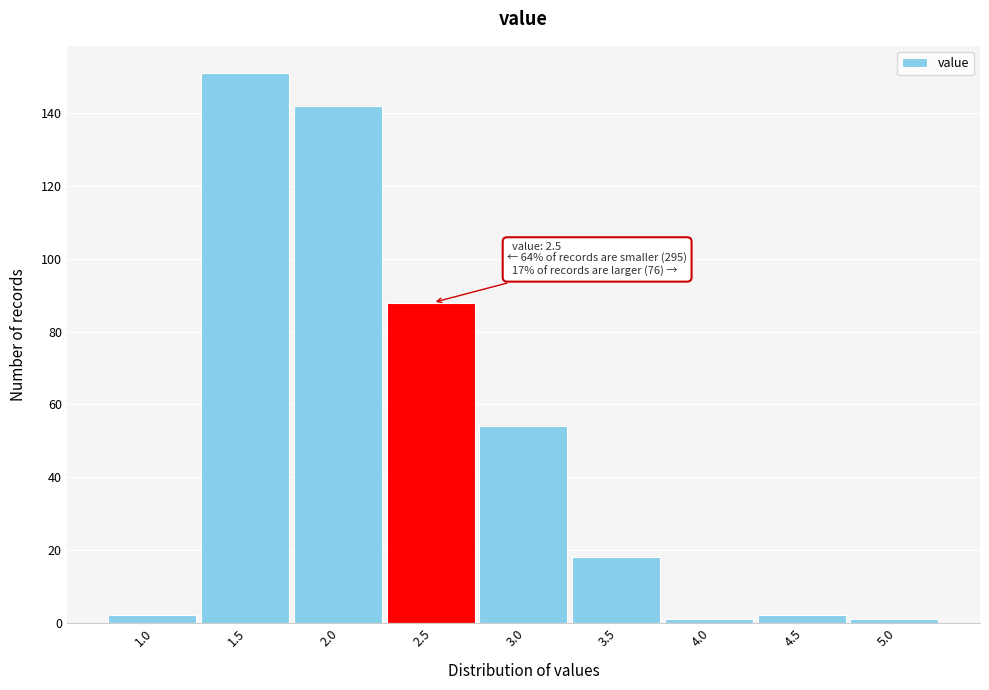

Reading left to right, what are all the values shown in this chart?

2	151	142	88	54	18	1	2	1